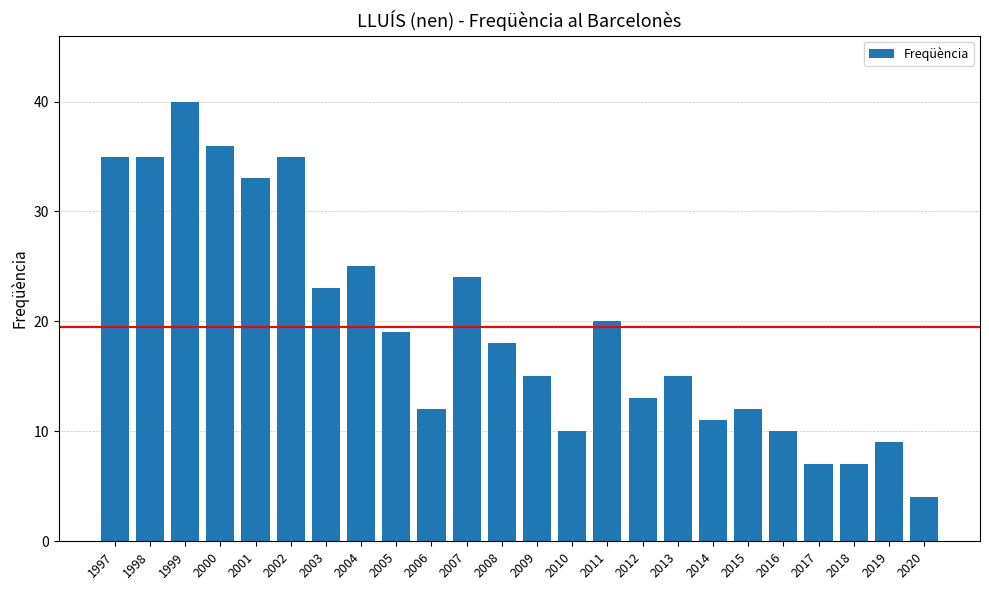

Is it true that the value at 2017 is 7?

True